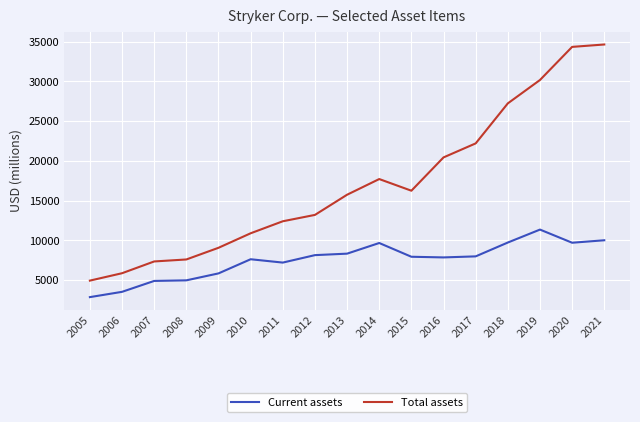

True or false: Current assets and Total assets cross at least once.

False